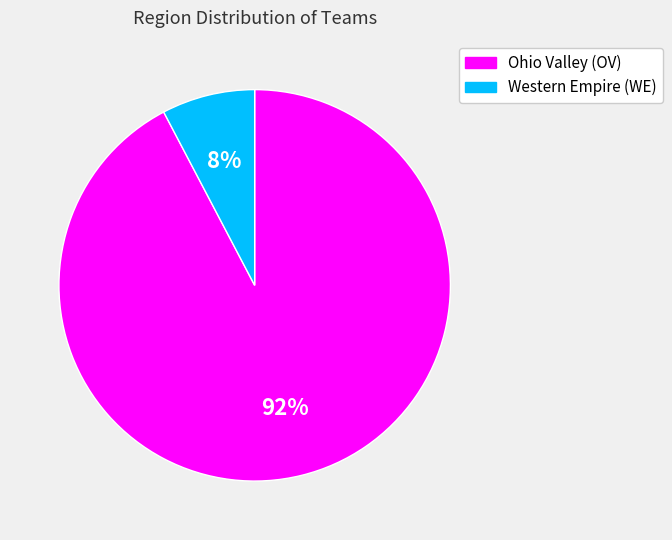

The Ohio Valley (OV) slice represents 92% of the pie. True or false?

True